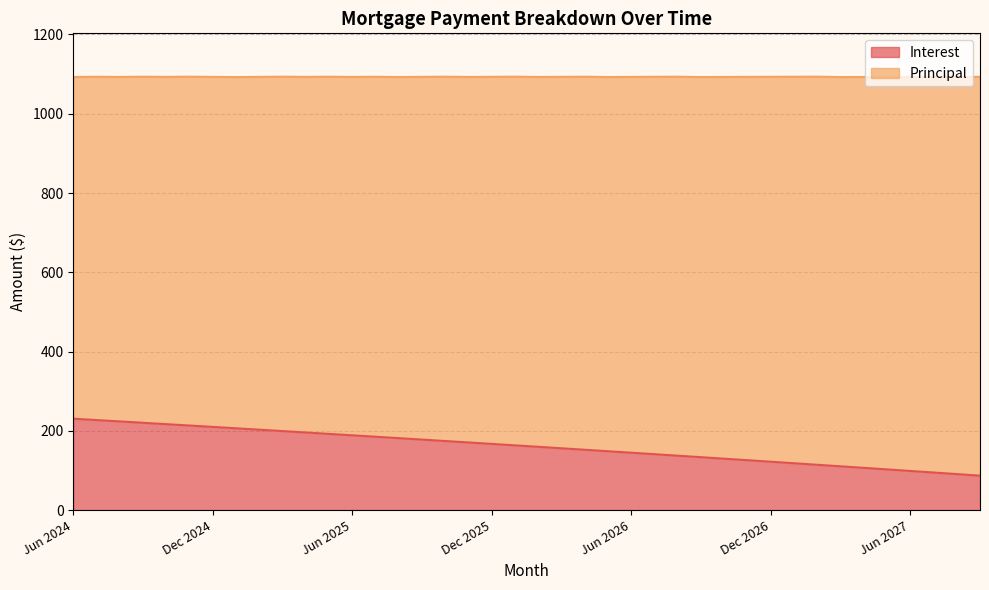

Where is the data nearest to the value 158?

Feb 2026